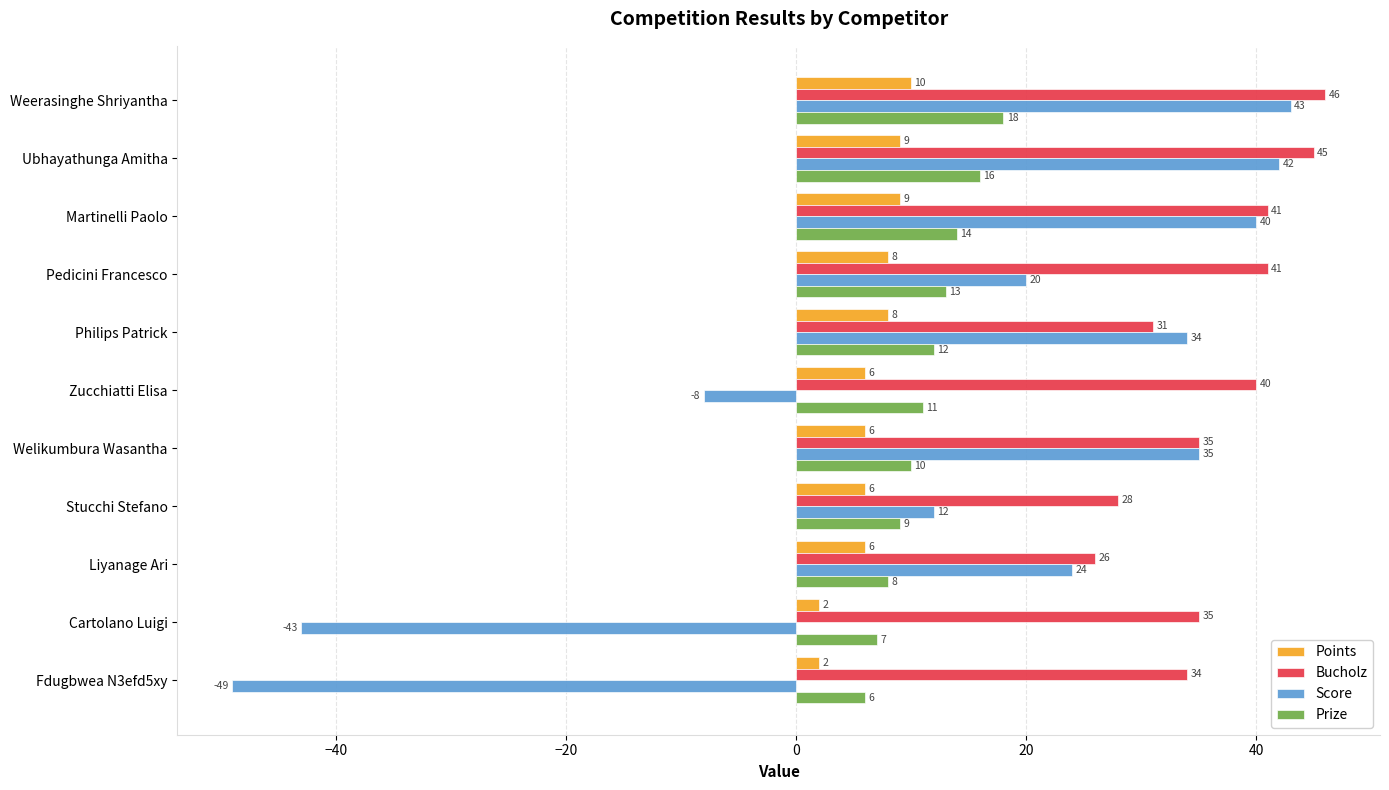

What is the maximum value shown in the chart?

46